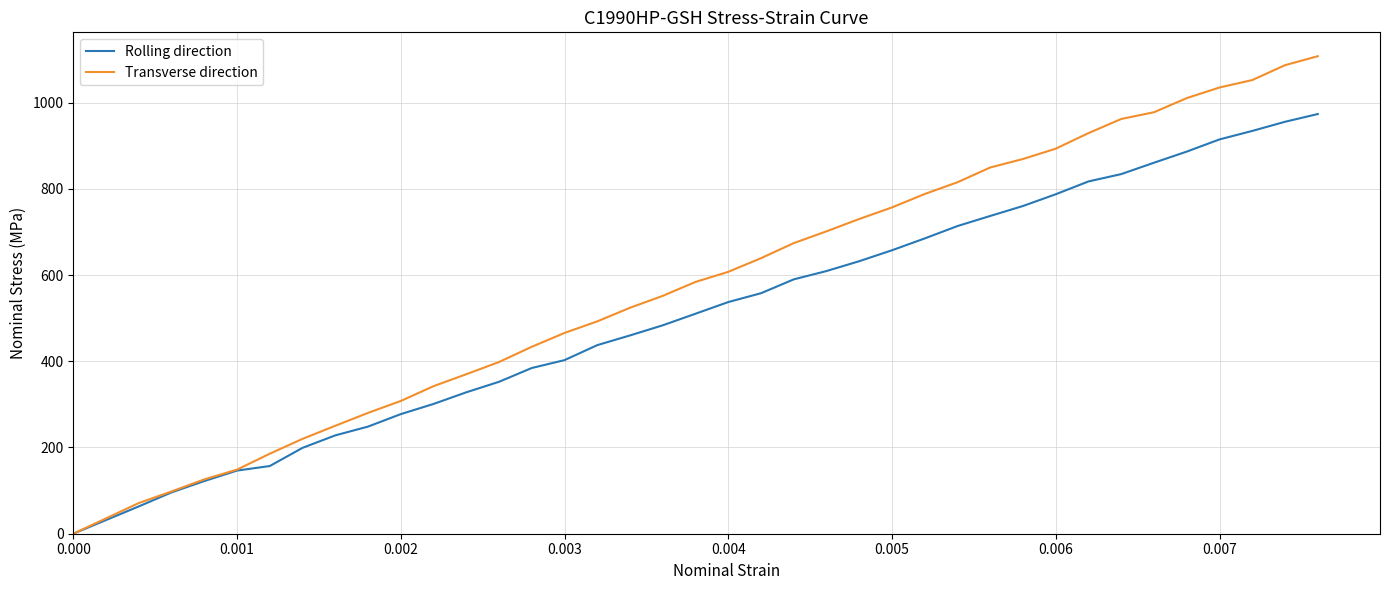

Which series has the widest spread of values?

Transverse direction